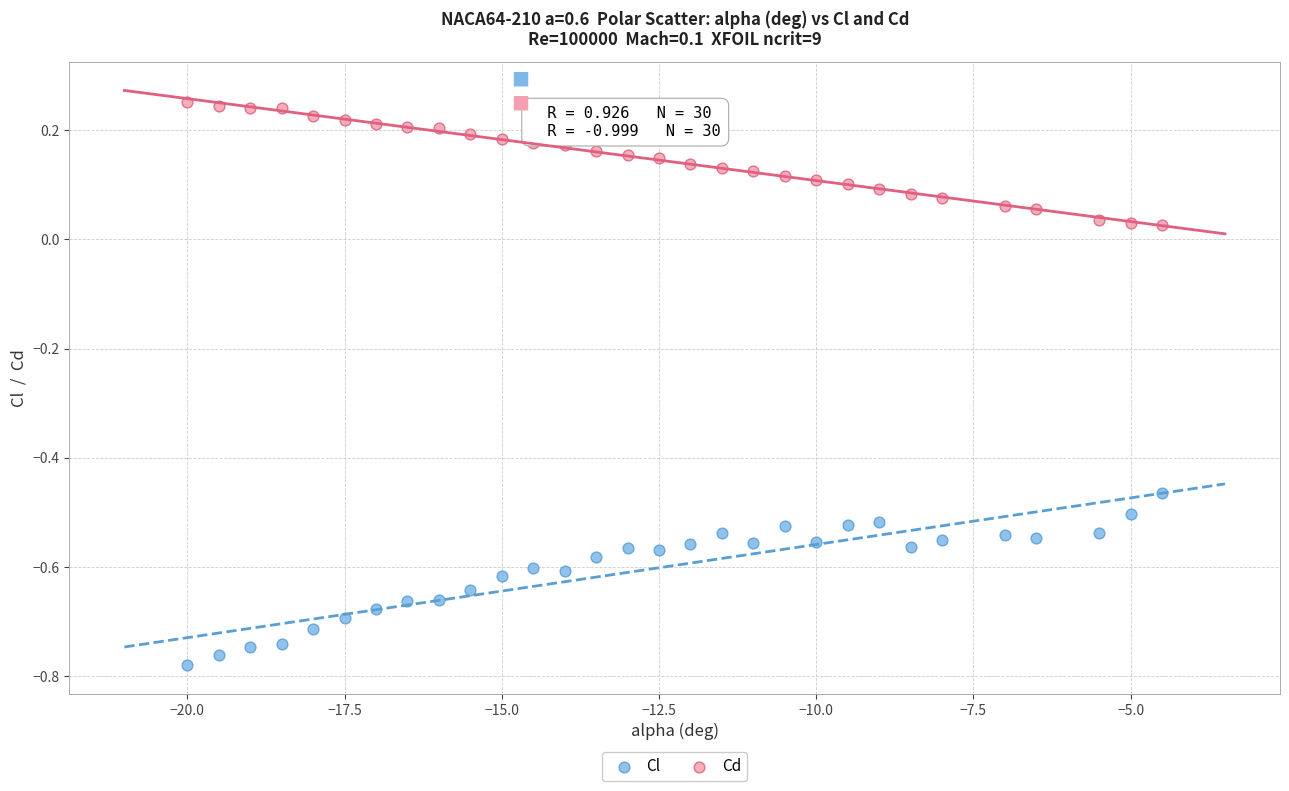

What are all the series names shown in the legend?

Cl, Cd